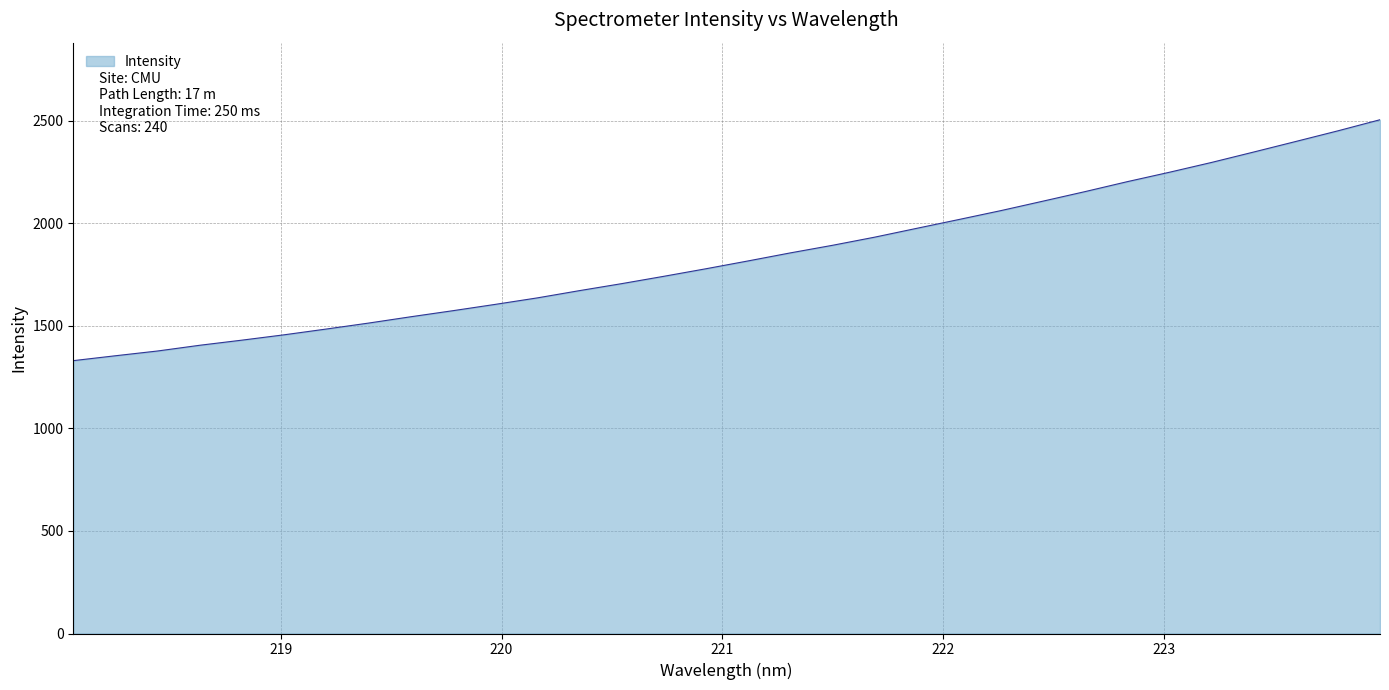

What is the difference between the maximum and minimum values?

1174.4